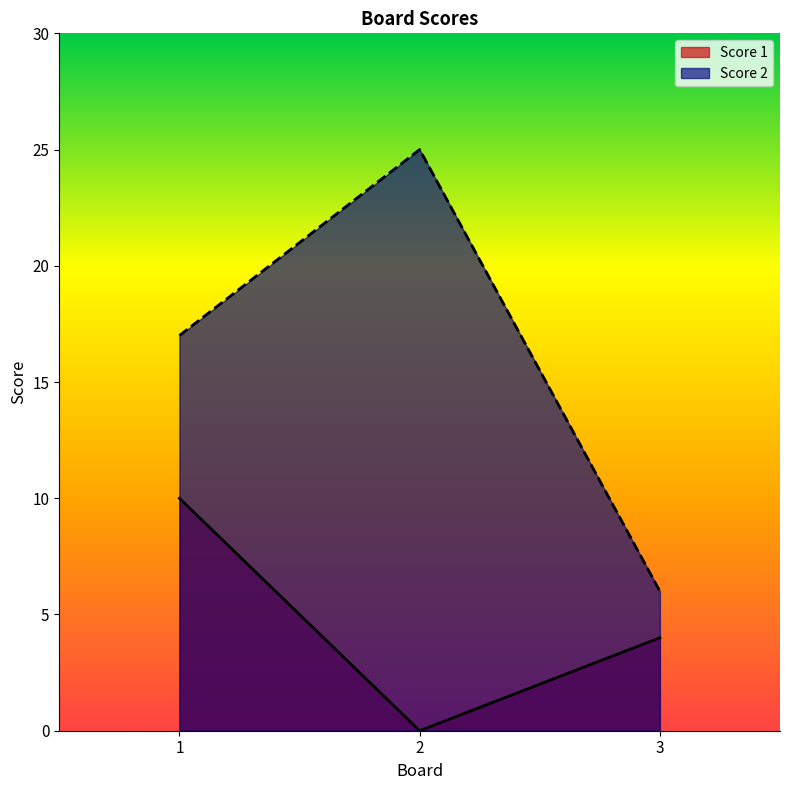

True or false: Score 2 has a value of 17 at 1.

True